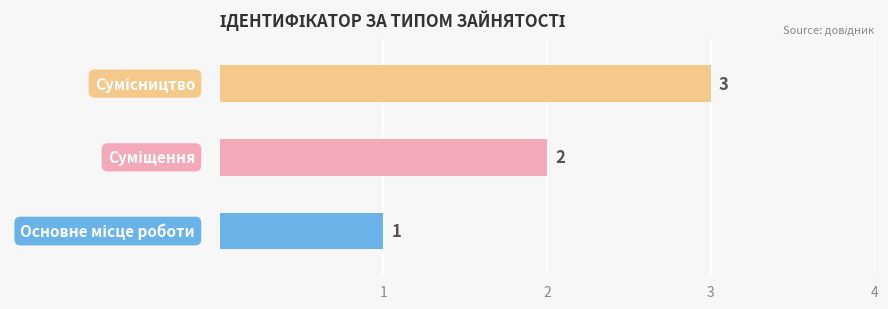

What is the label of the 3rd bar from the right?

Основне місце роботи